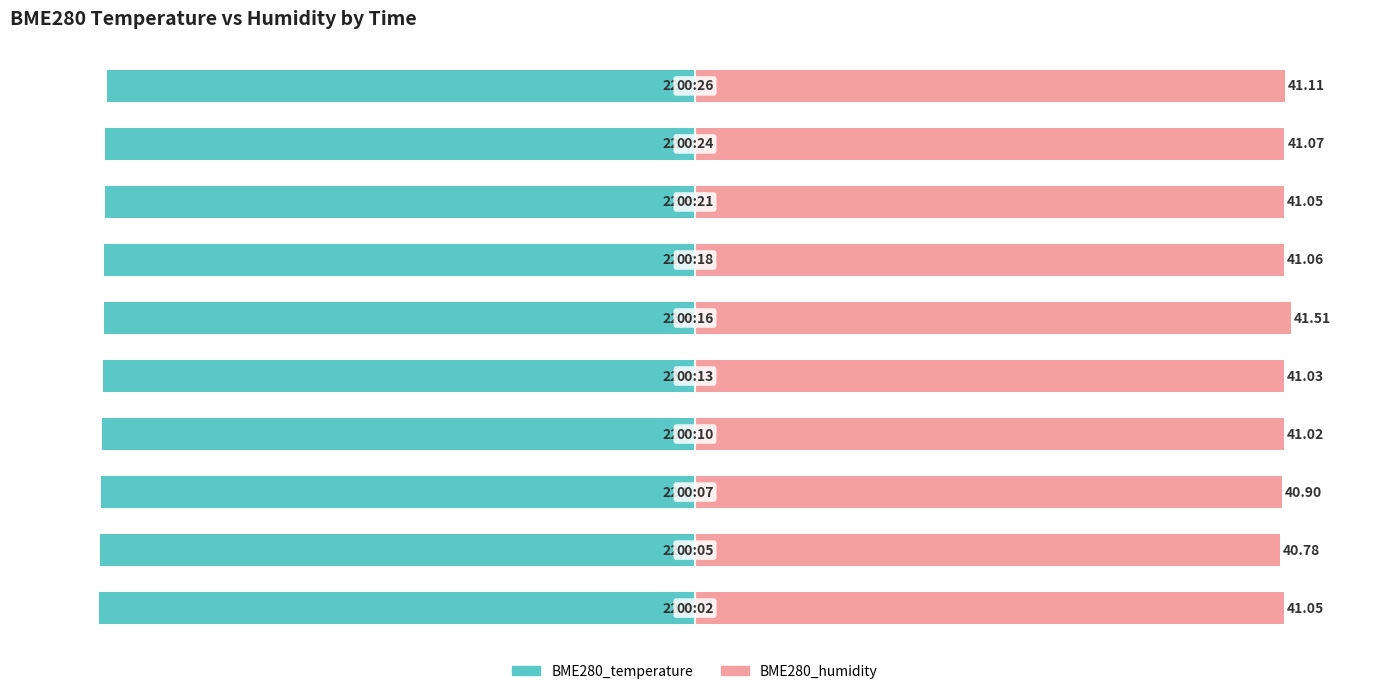

Is the value of BME280_humidity at 7 greater than the value of BME280_temperature at 4?

Yes